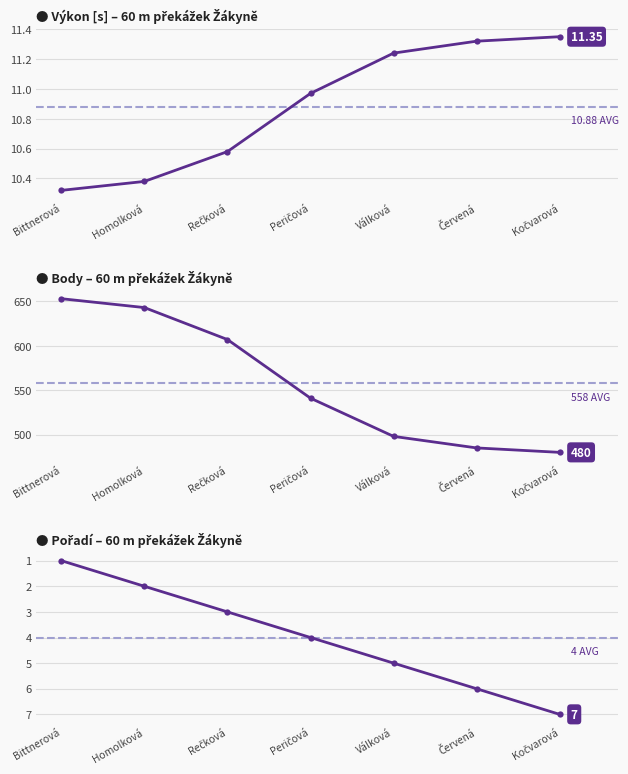

Rank the series by their maximum value, from lowest to highest.

Pořadí, Výkon, Body